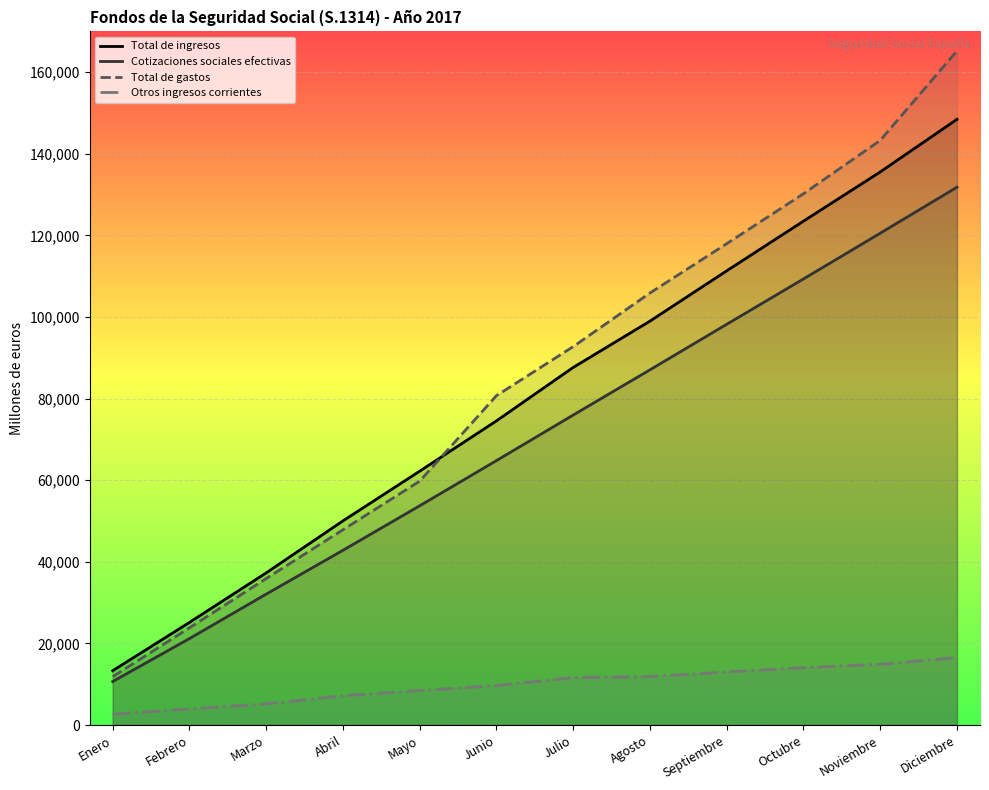

Is it true that Otros ingresos corrientes equals 12492 at Abril?

False